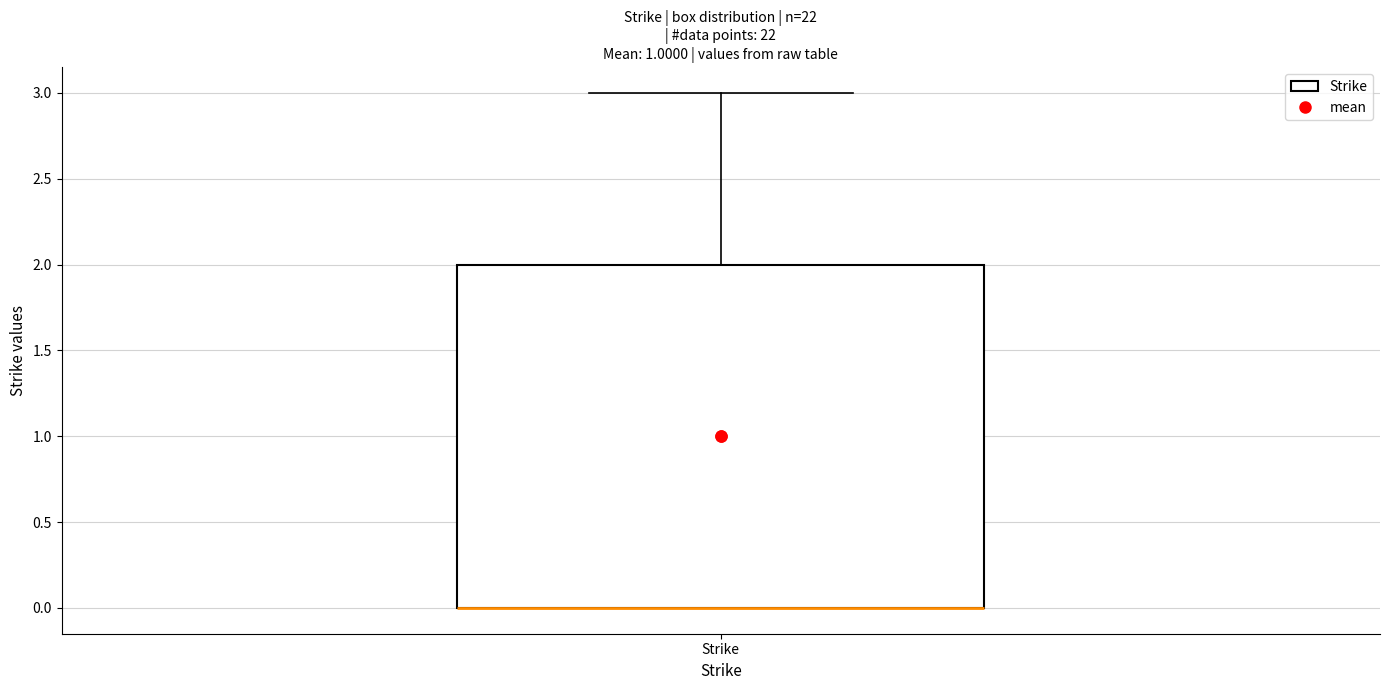

Transcribe this box plot: give where the median line is, the range the box spans, and where the two whiskers end, as read against the y-axis. The values are not printed on the chart, so give them approximately, as read against the axis.

median 0 (drawn on the box's lower edge), box 0 to 2, whiskers 0 to 3